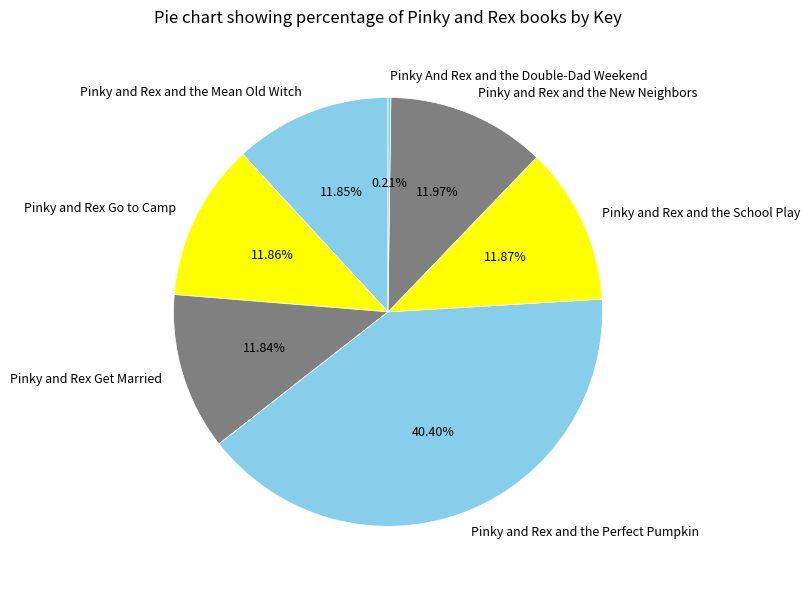

Which category has the biggest portion of the pie?

Pinky and Rex and the Perfect Pumpkin